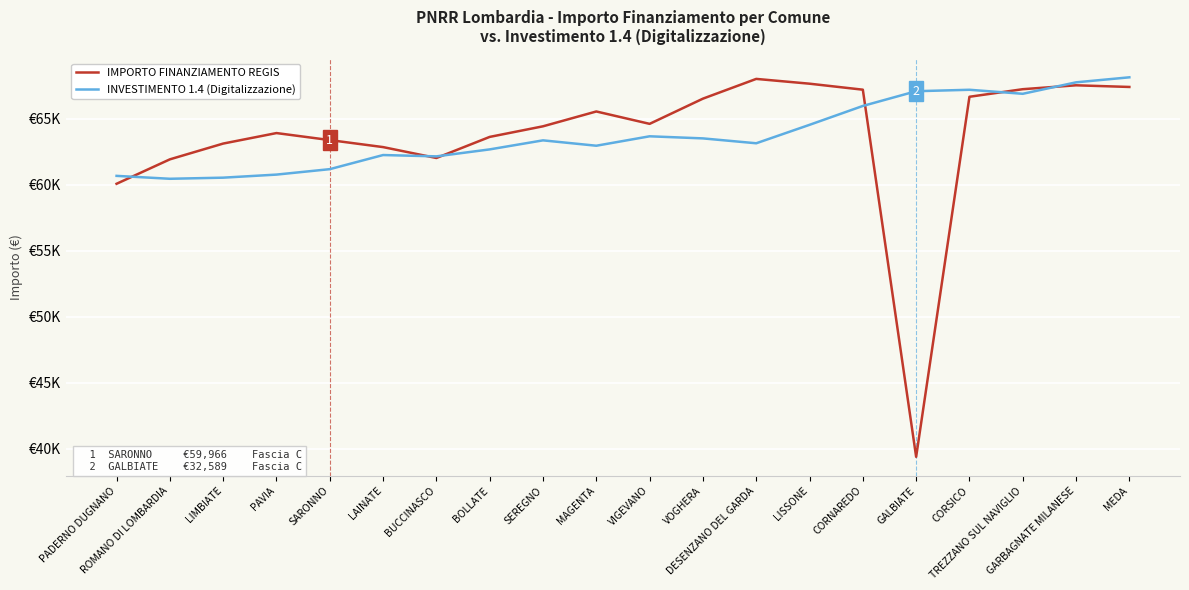

What is the value of the IMPORTO FINANZIAMENTO REGIS point at the 15th from the left?

67221.4